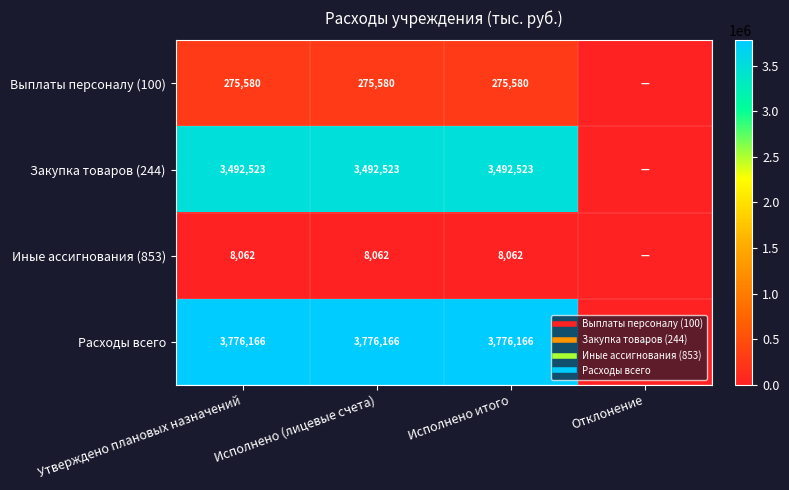

What is the difference between the highest and lowest values at Исполнено итого?

3768103.3